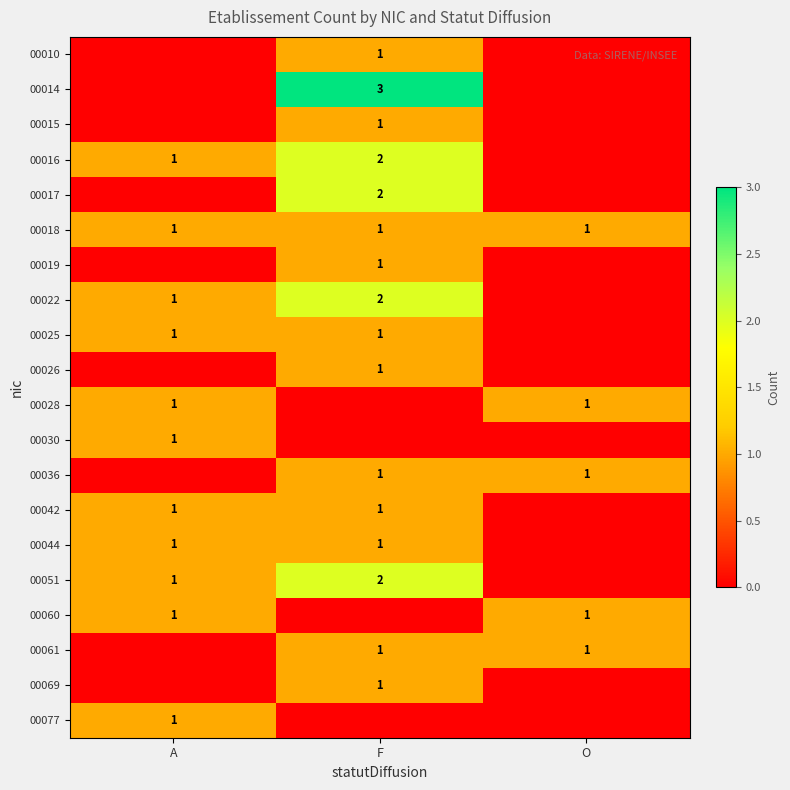

How many distinct data groups are displayed?

20